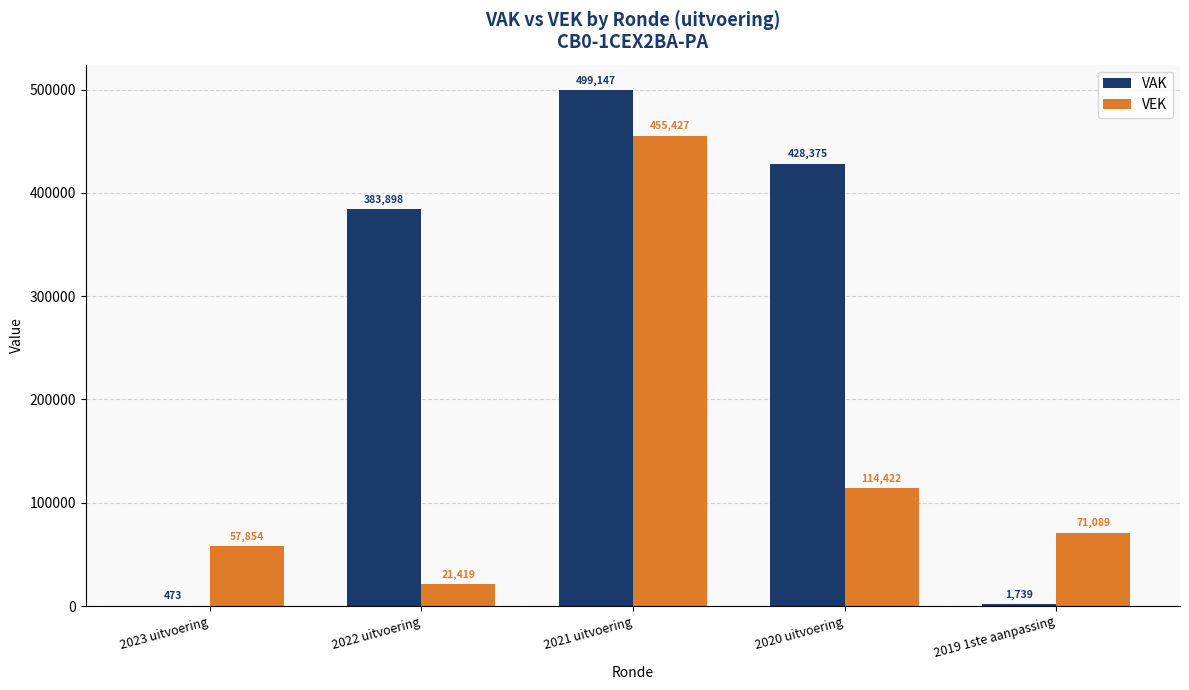

What is the sum of all VEK values?

720211